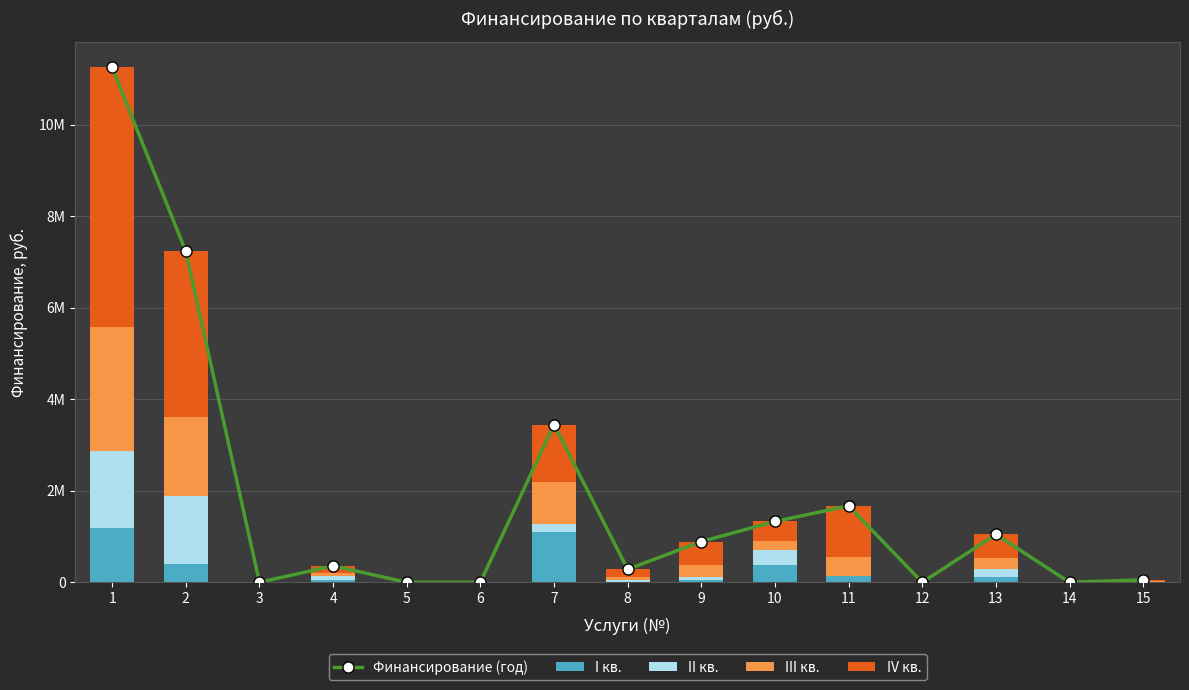

What is the highest value of the Финансирование (год) series?

11250674